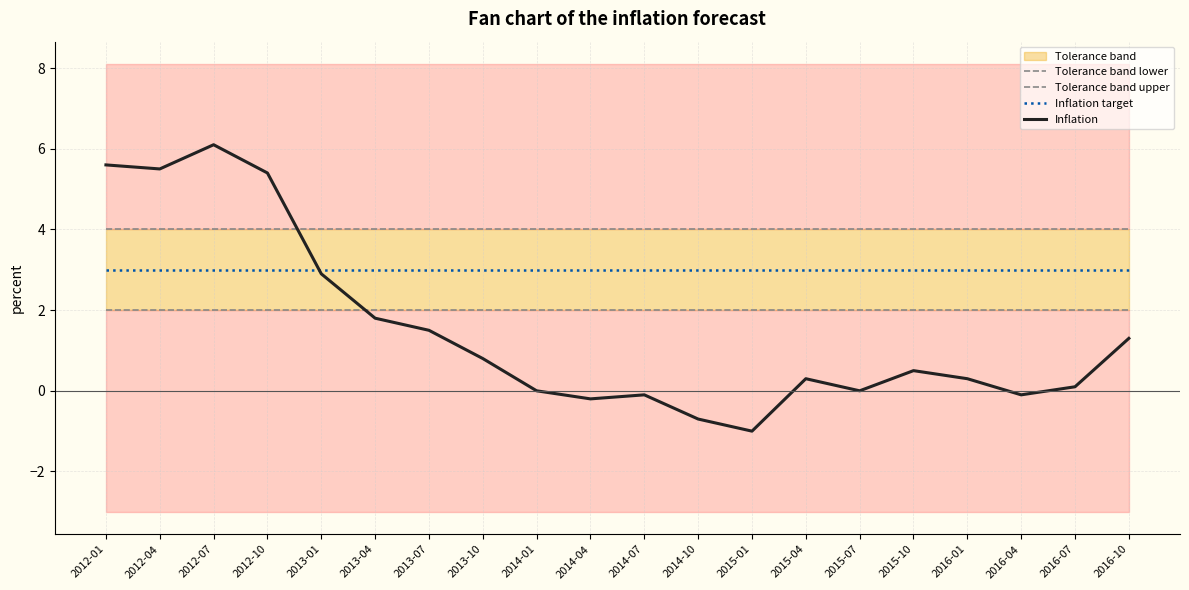

What is the sum of all Inflation values?

30.0